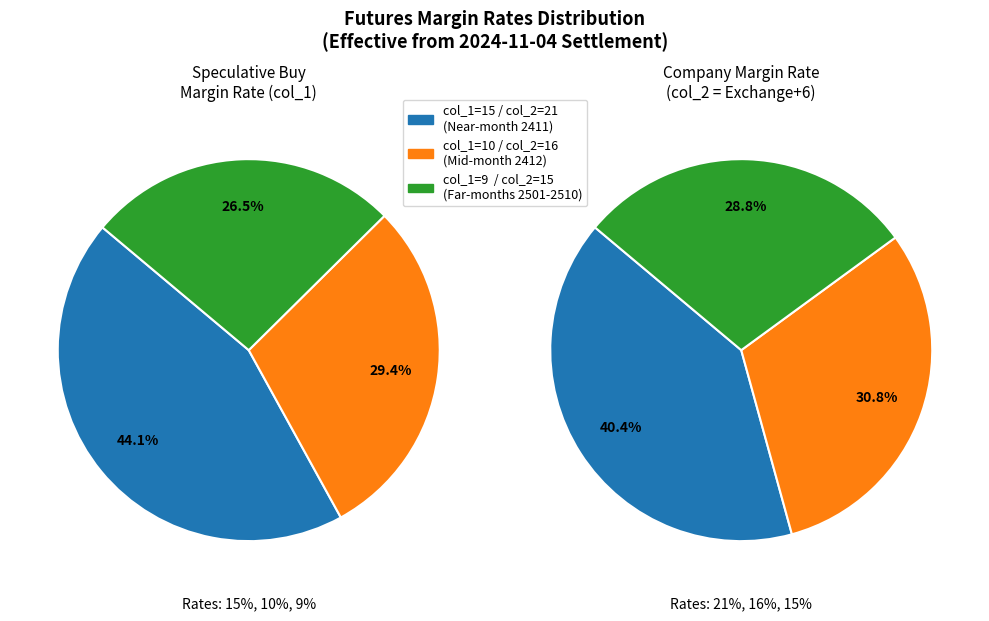

Is it true that 0 is 31% of the pie?

False